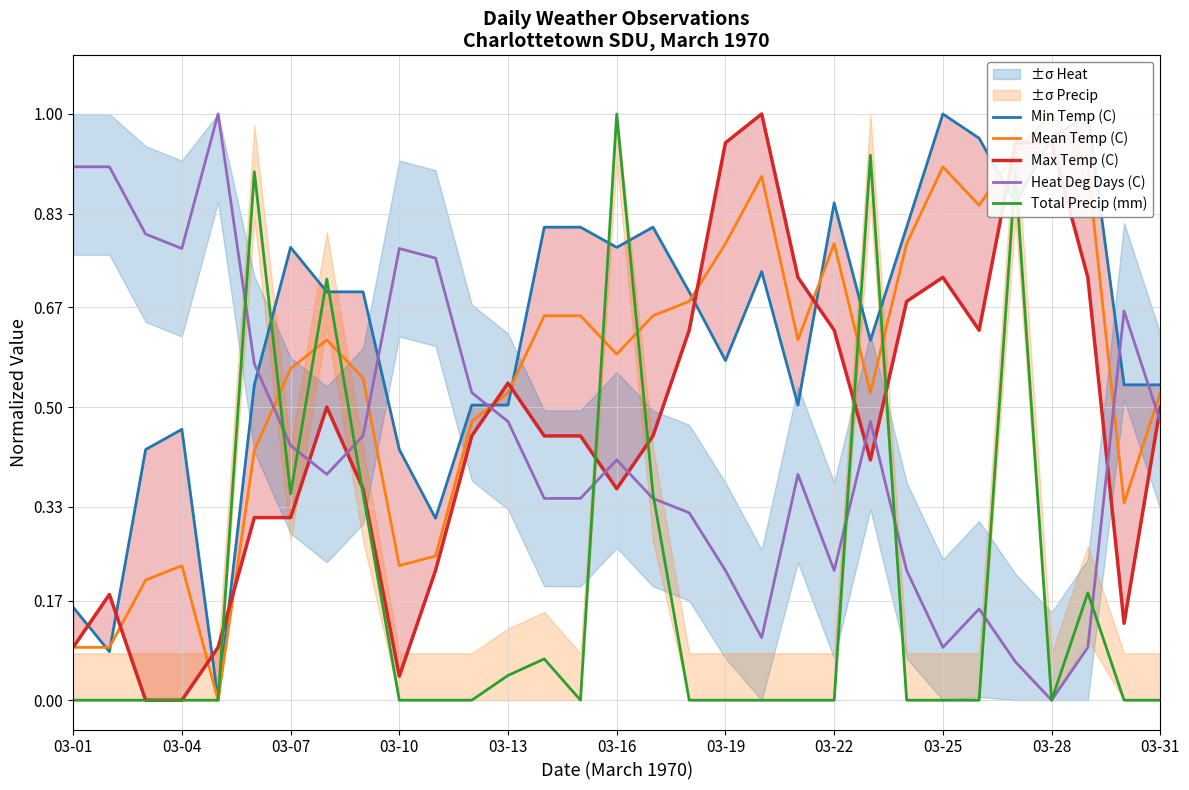

What is the sum of all Heat Deg Days (C) values?

13.7